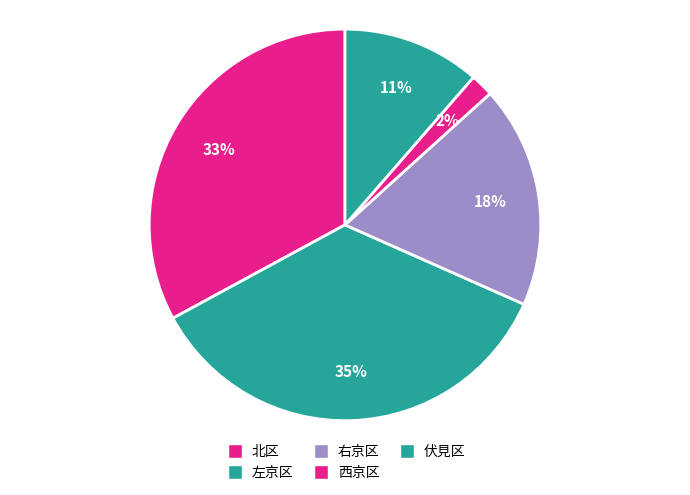

True or false: 伏見区 accounts for 5% of the total.

False